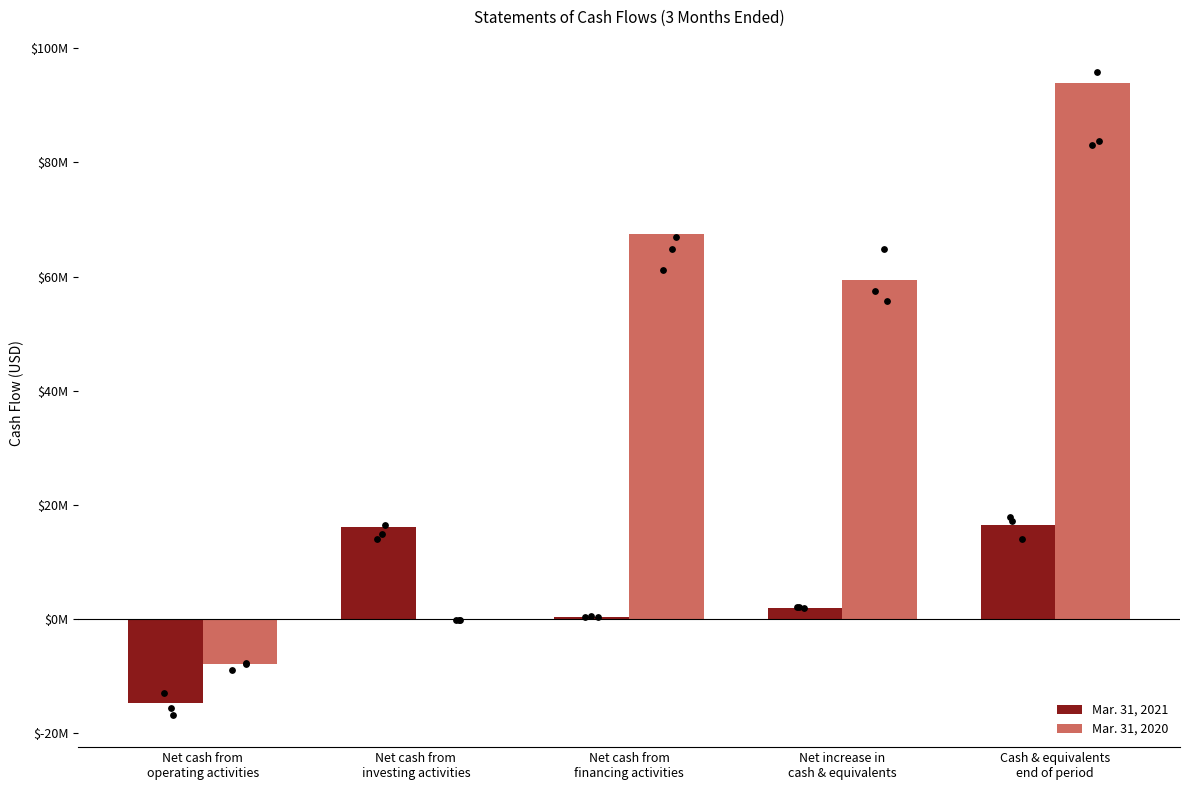

Which series has the largest total across all categories?

Mar. 31, 2020